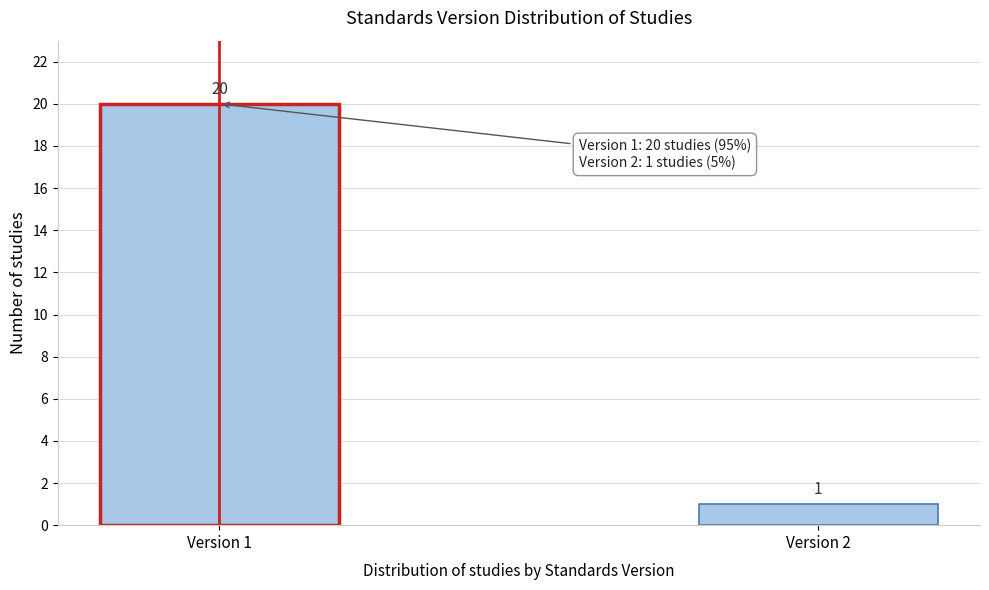

Reading left to right, transcribe all the data shown in this chart.

Version 1=20	Version 2=1